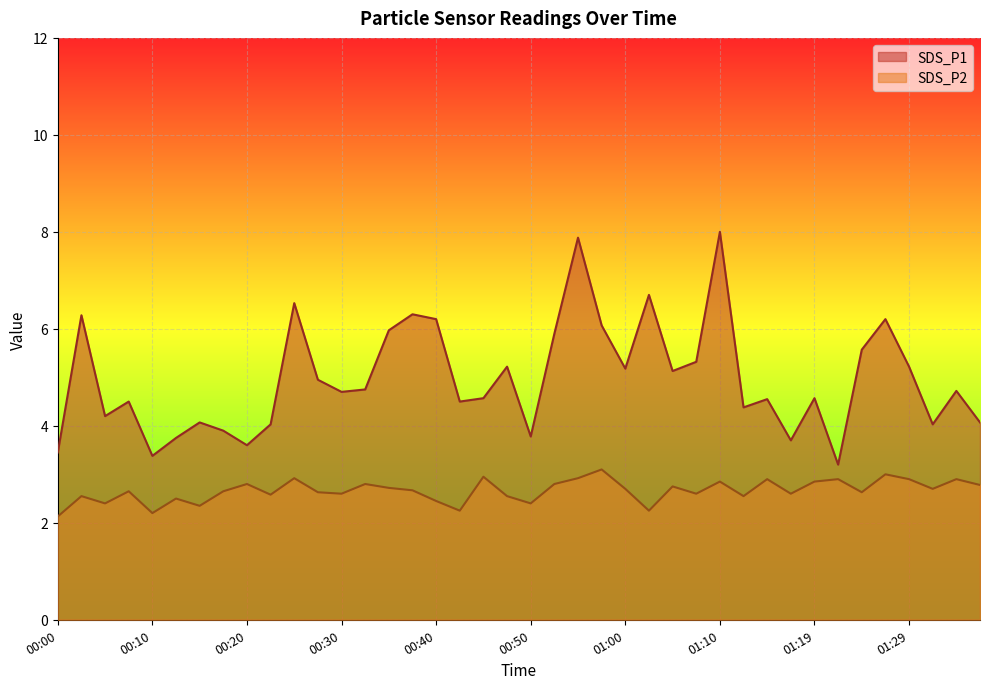

In SDS_P2, how many points are higher than both neighbors (excluding endpoints)?

14